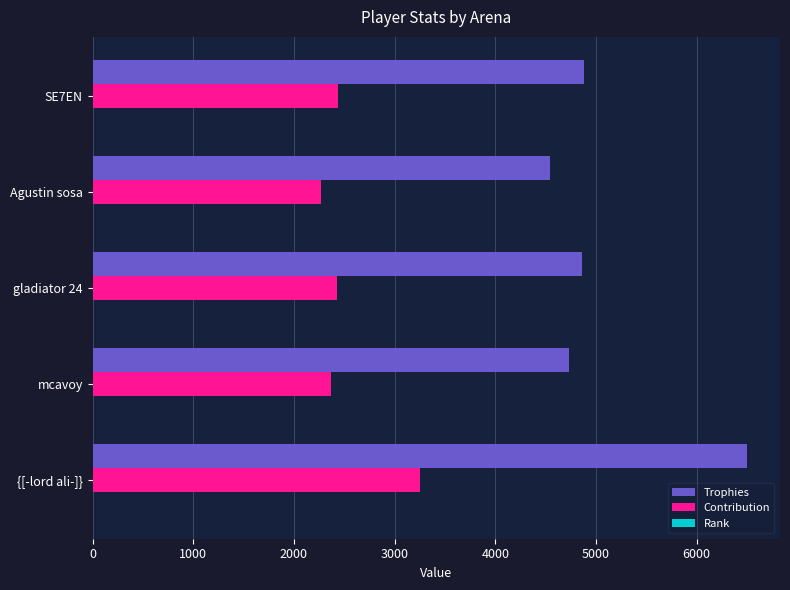

Which category has the highest value across all series?

{[-lord ali-]}